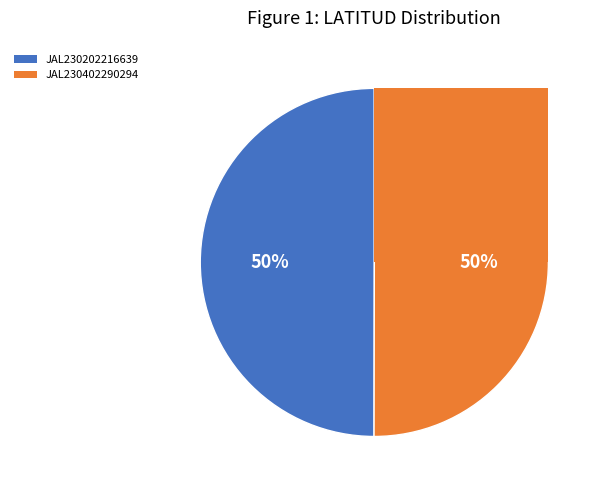

Rank the categories by value from lowest to highest.

JAL230202216639, JAL230402290294